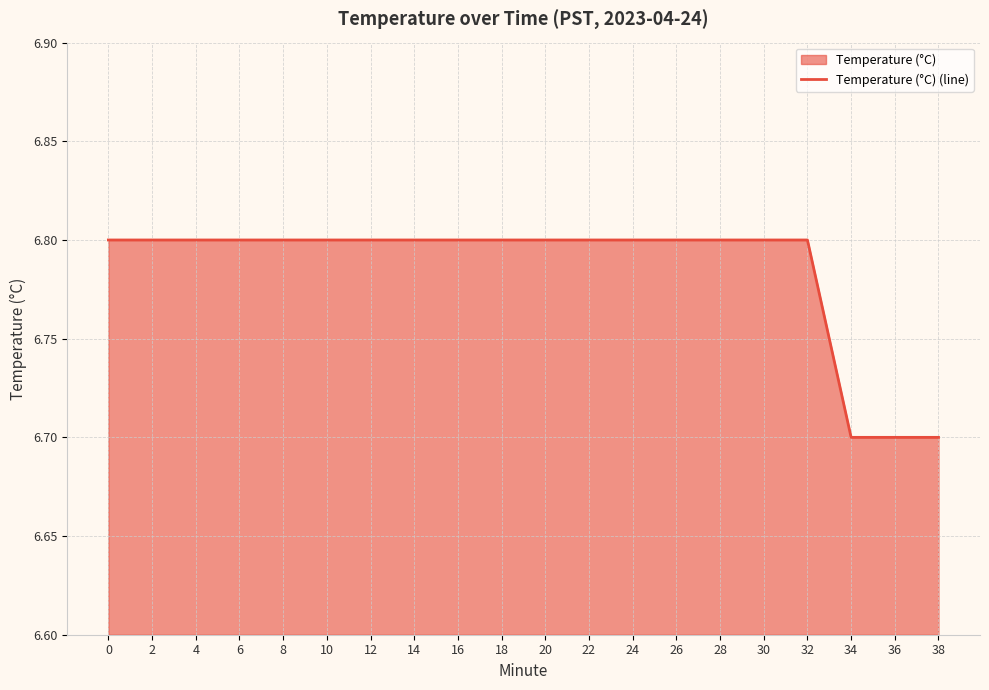

What is the average value?

6.8